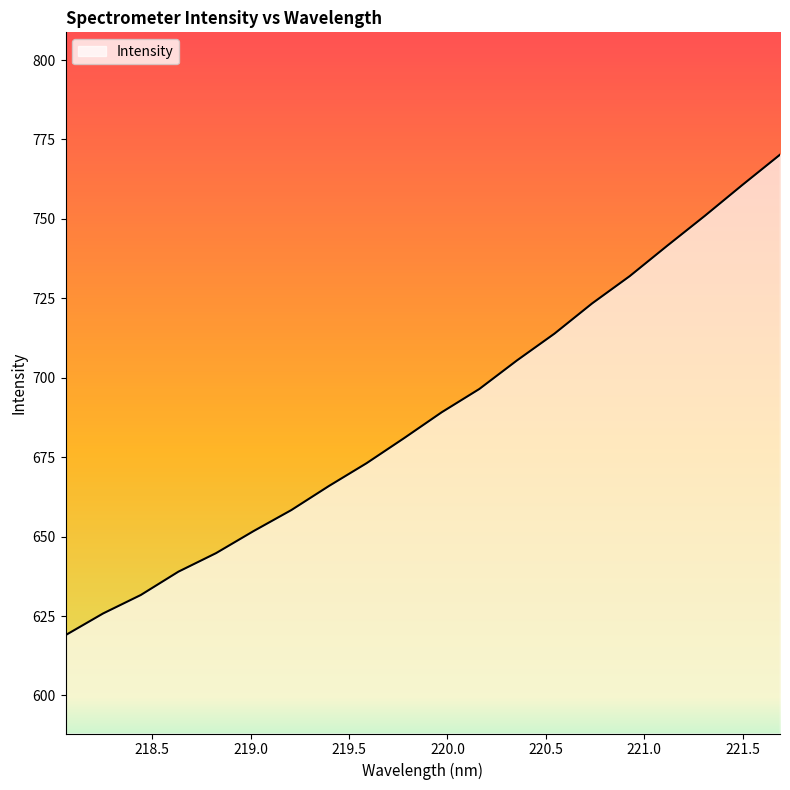

What is the smallest value displayed?

619.0